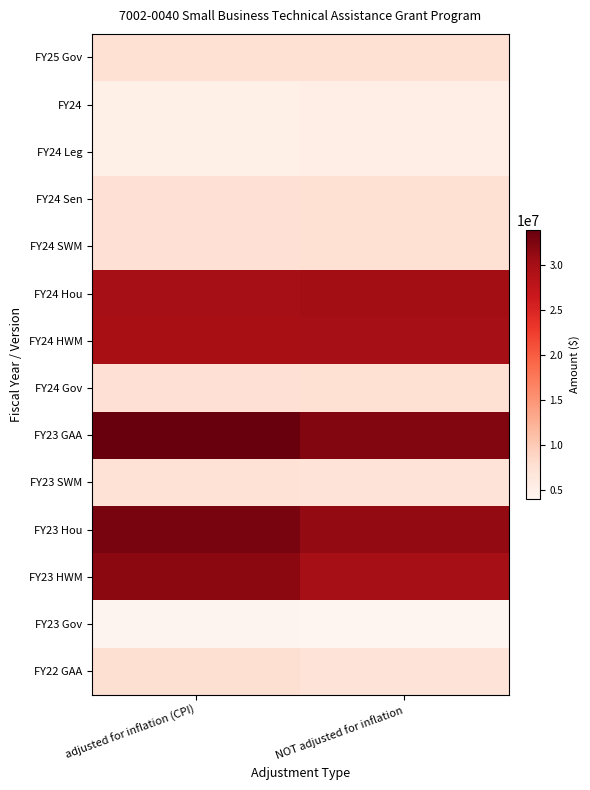

Reading right to left, transcribe all the data shown in this chart.

FY25 Gov: NOT adjusted for inflation=7500000	adjusted for inflation (CPI)=7500000
FY24: NOT adjusted for inflation=5200000	adjusted for inflation (CPI)=5154433
FY24 Leg: NOT adjusted for inflation=5200000	adjusted for inflation (CPI)=5154433
FY24 Sen: NOT adjusted for inflation=7500000	adjusted for inflation (CPI)=7434279
FY24 SWM: NOT adjusted for inflation=7500000	adjusted for inflation (CPI)=7434279
FY24 Hou: NOT adjusted for inflation=30200000	adjusted for inflation (CPI)=29935362
FY24 HWM: NOT adjusted for inflation=30000000	adjusted for inflation (CPI)=29737114
FY24 Gov: NOT adjusted for inflation=7500000	adjusted for inflation (CPI)=7434279
FY23 GAA: NOT adjusted for inflation=32150000	adjusted for inflation (CPI)=33860050
FY23 SWM: NOT adjusted for inflation=7000000	adjusted for inflation (CPI)=7372328
FY23 Hou: NOT adjusted for inflation=31150000	adjusted for inflation (CPI)=32806860
FY23 HWM: NOT adjusted for inflation=30000000	adjusted for inflation (CPI)=31595692
FY23 Gov: NOT adjusted for inflation=4000000	adjusted for inflation (CPI)=4212759
FY22 GAA: NOT adjusted for inflation=7000000	adjusted for inflation (CPI)=7680116